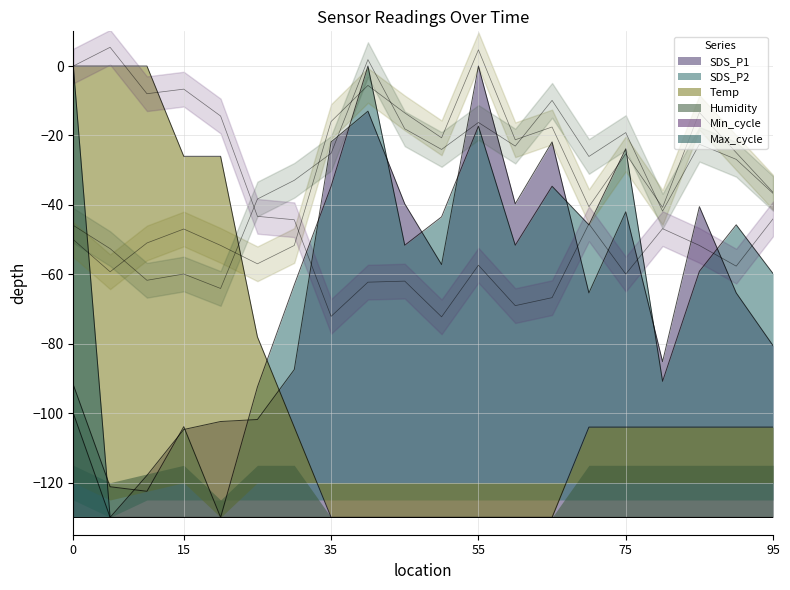

How many categories are shown in the chart?

20